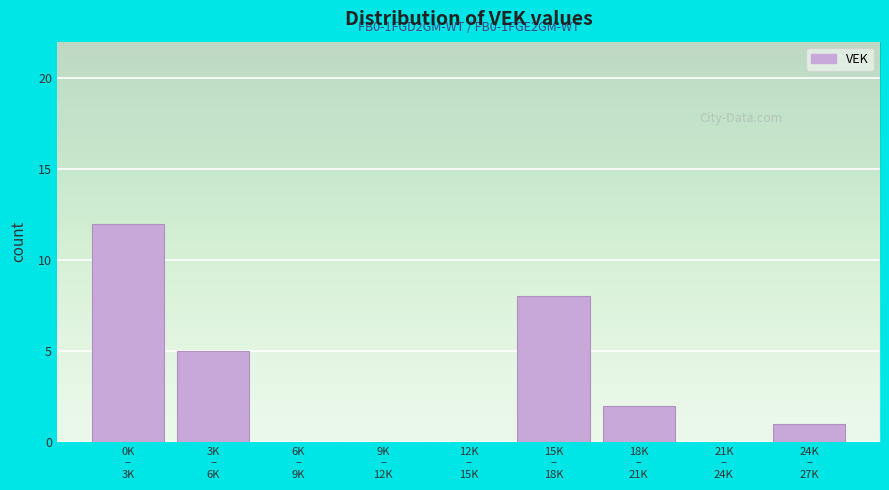

What is the greatest value displayed?

12